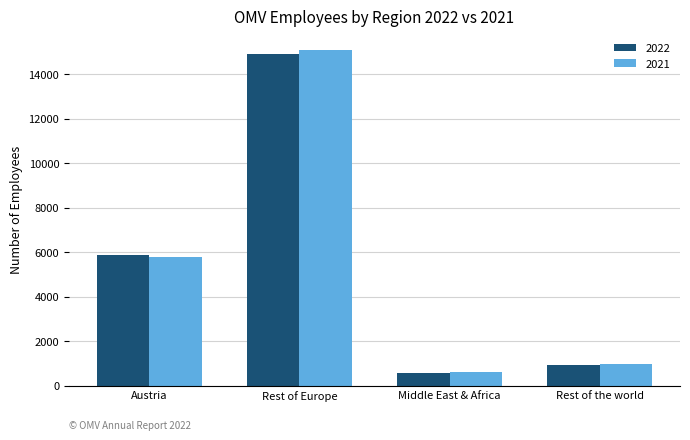

What is the difference between the maximum and second lowest values in the 2021 series?

14110